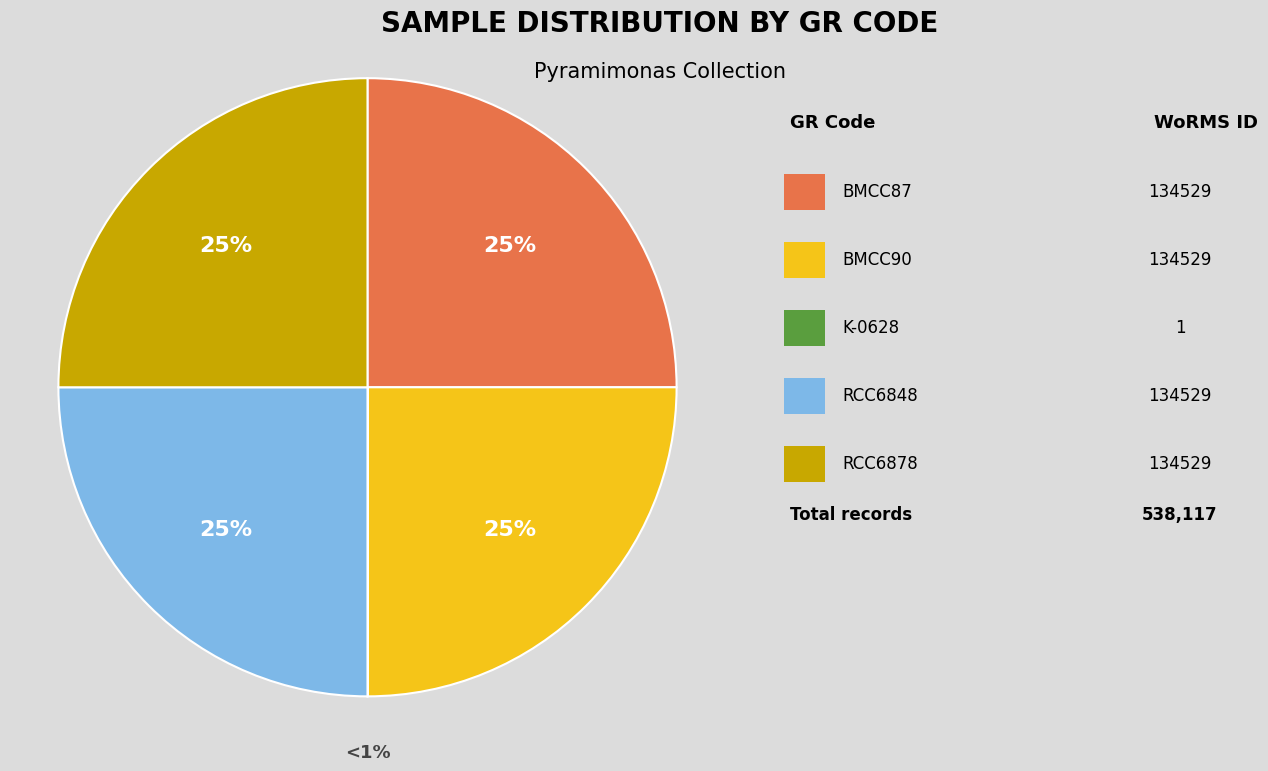

Does any single category account for the majority?

No